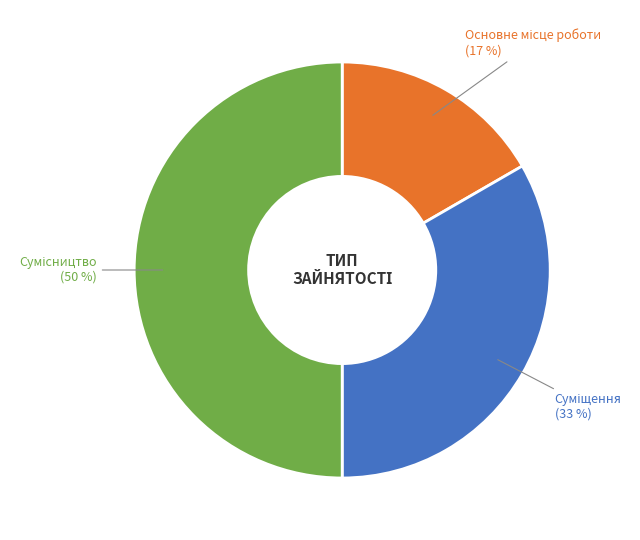

To the nearest percent, what is the average slice percentage?

33%